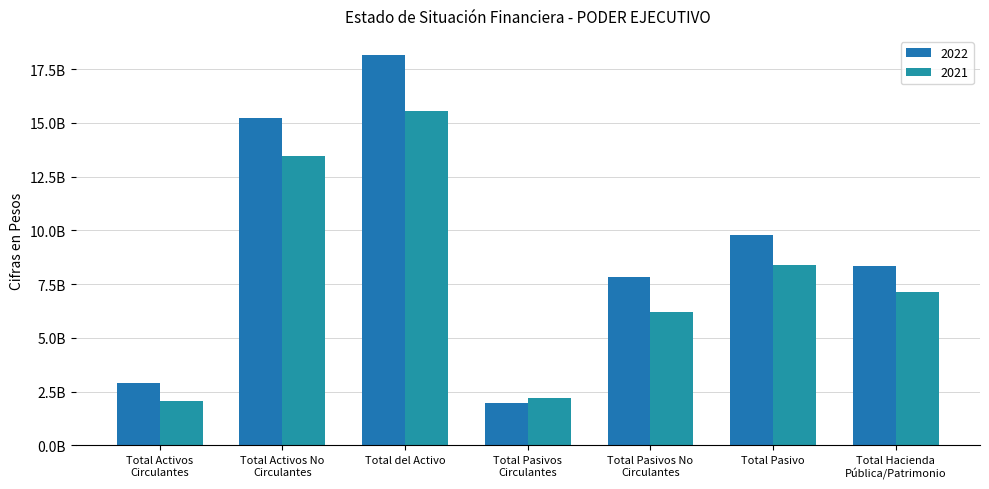

Reading left to right, list all the values displayed in this chart.

2022: Total Activos
Circulantes=2918881208.8	Total Activos No
Circulantes=15215464358.0	Total del Activo=18134345566.9	Total Pasivos
Circulantes=1953288973.8	Total Pasivos No
Circulantes=7831331407.6	Total Pasivo=9784620381.3	Total Hacienda
Pública/Patrimonio=8349725185.5
2021: Total Activos
Circulantes=2063185039.6	Total Activos No
Circulantes=13474416096.6	Total del Activo=15537601136.1	Total Pasivos
Circulantes=2216041106.2	Total Pasivos No
Circulantes=6178488809.4	Total Pasivo=8394529915.6	Total Hacienda
Pública/Patrimonio=7143071220.5